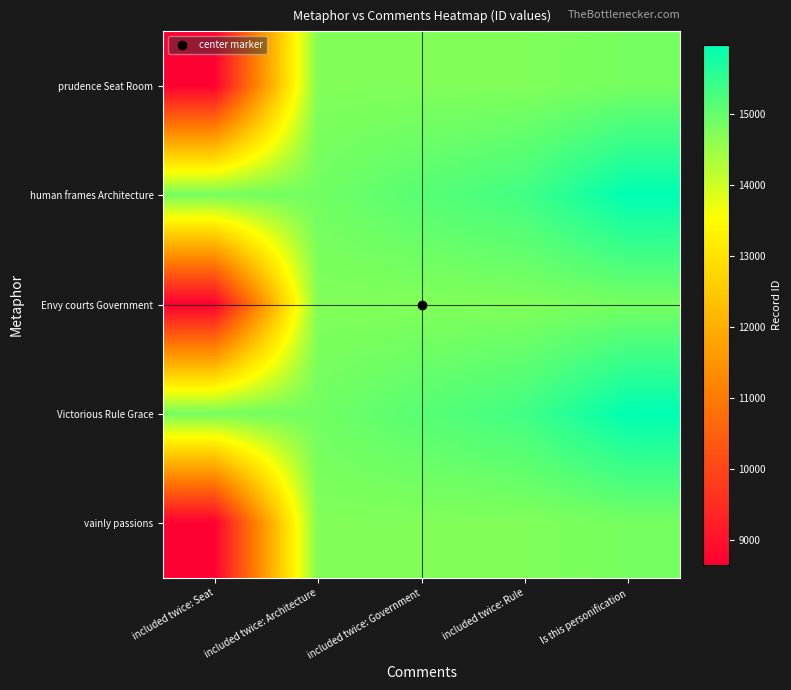

What is the greatest value displayed?

15973